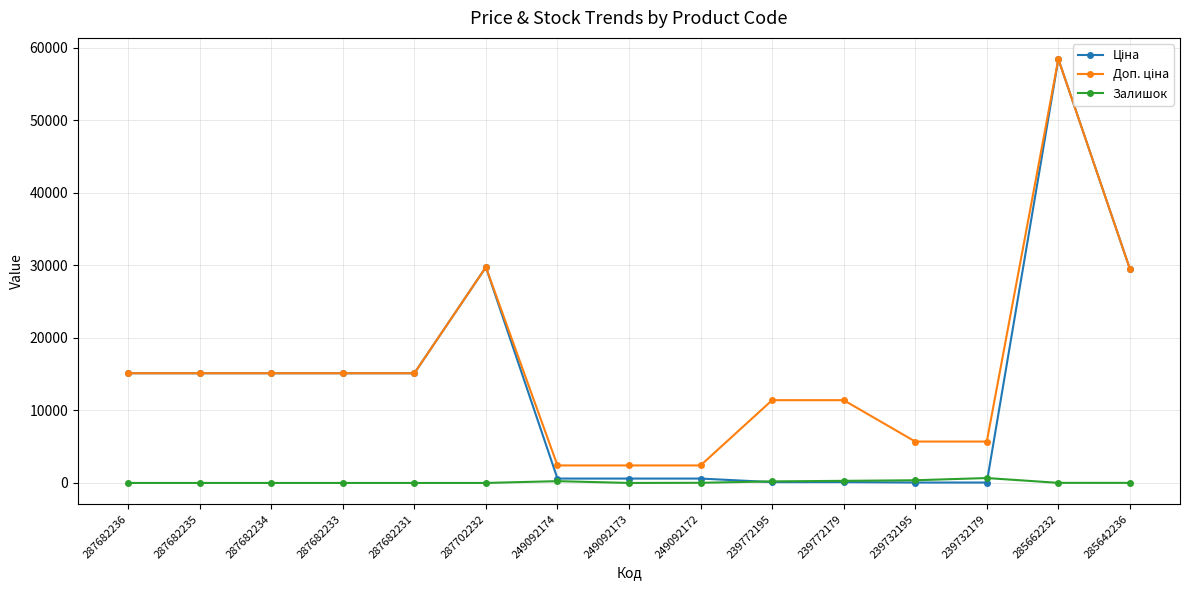

What is the label of the 5th point from the right?

239772179